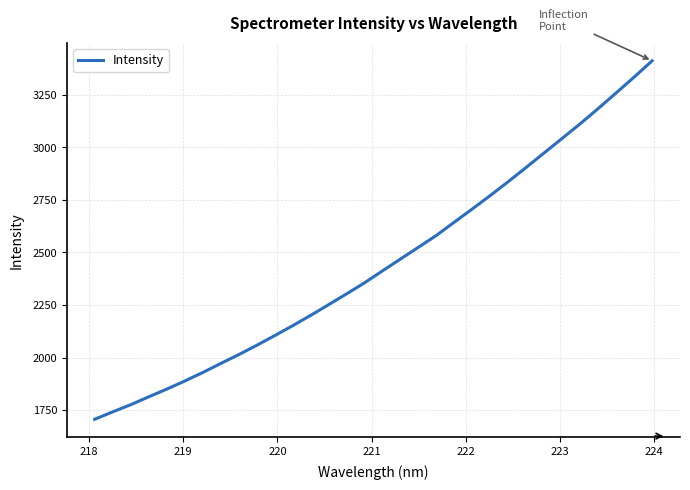

What is the smallest value displayed?

1706.3